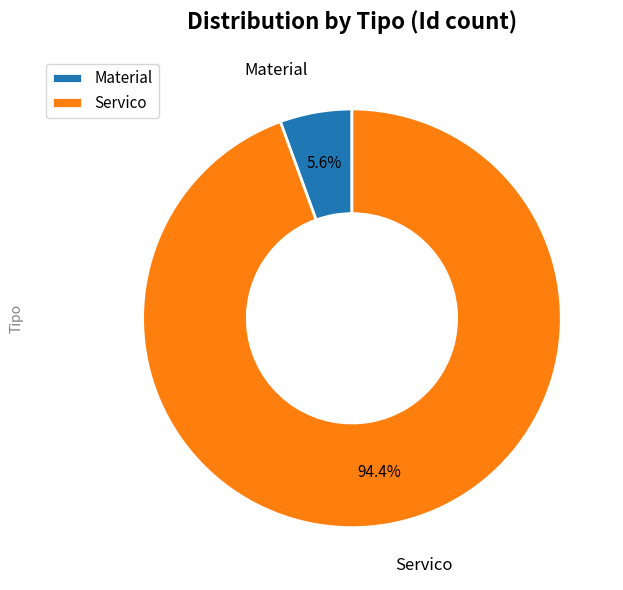

Which slice is the smallest?

Material